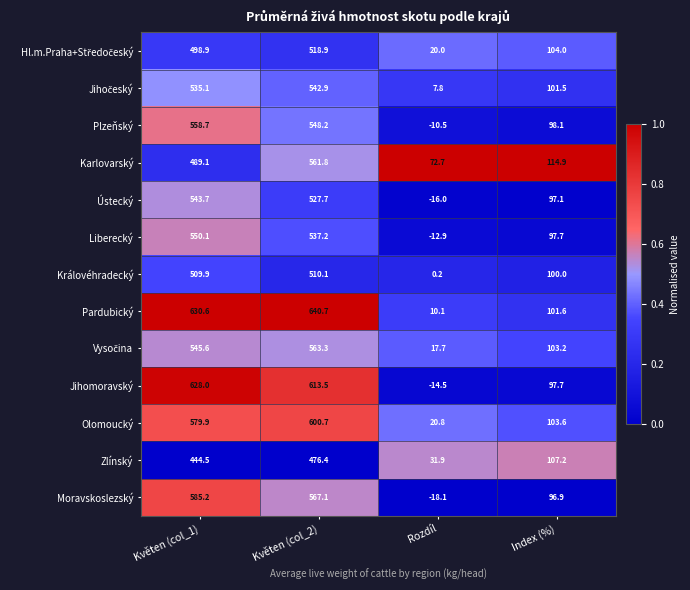

At which label does Zlínský first exceed 444?

Květen (col_1)